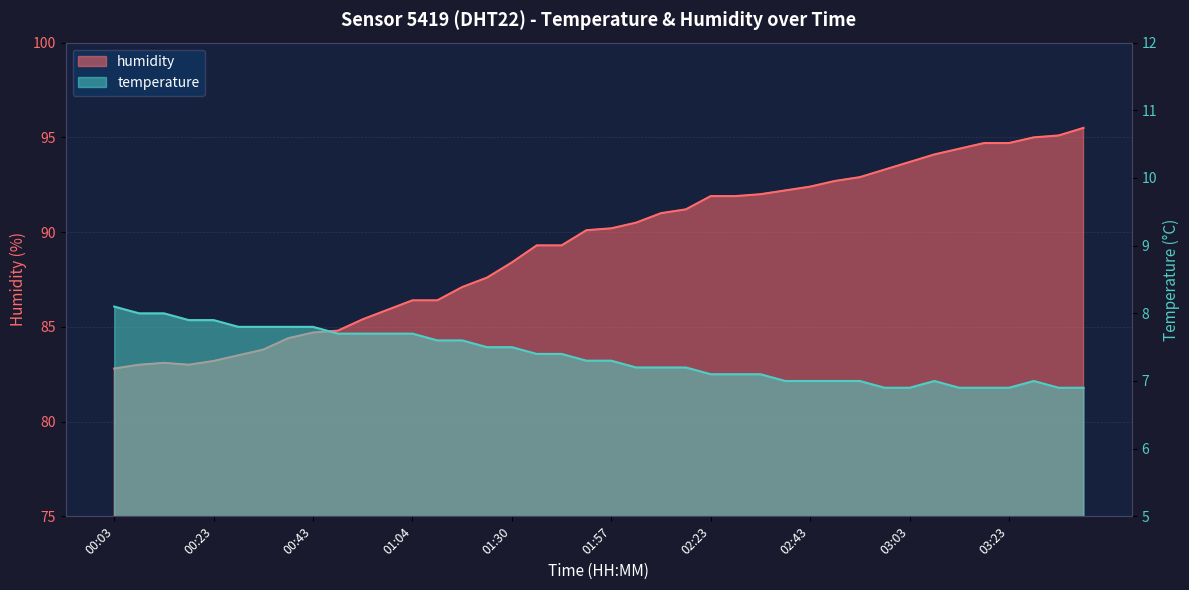

What is the value of the temperature point at the 30th from the left?

7.0